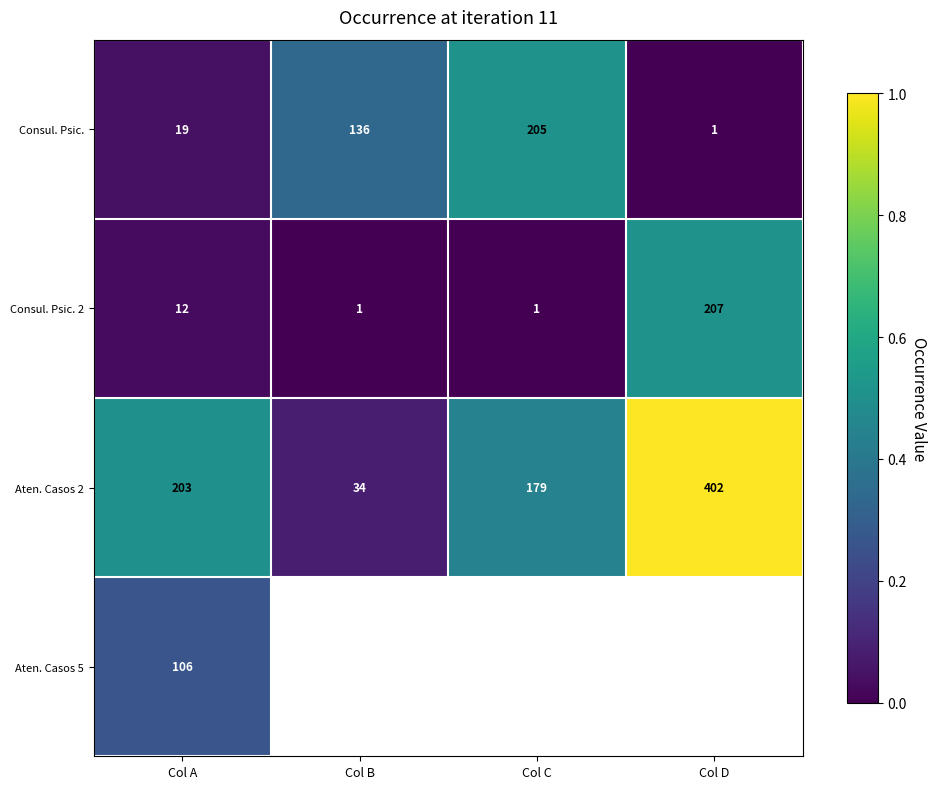

The value of Aten. Casos 2 at Col C is 0.7. True or false?

False